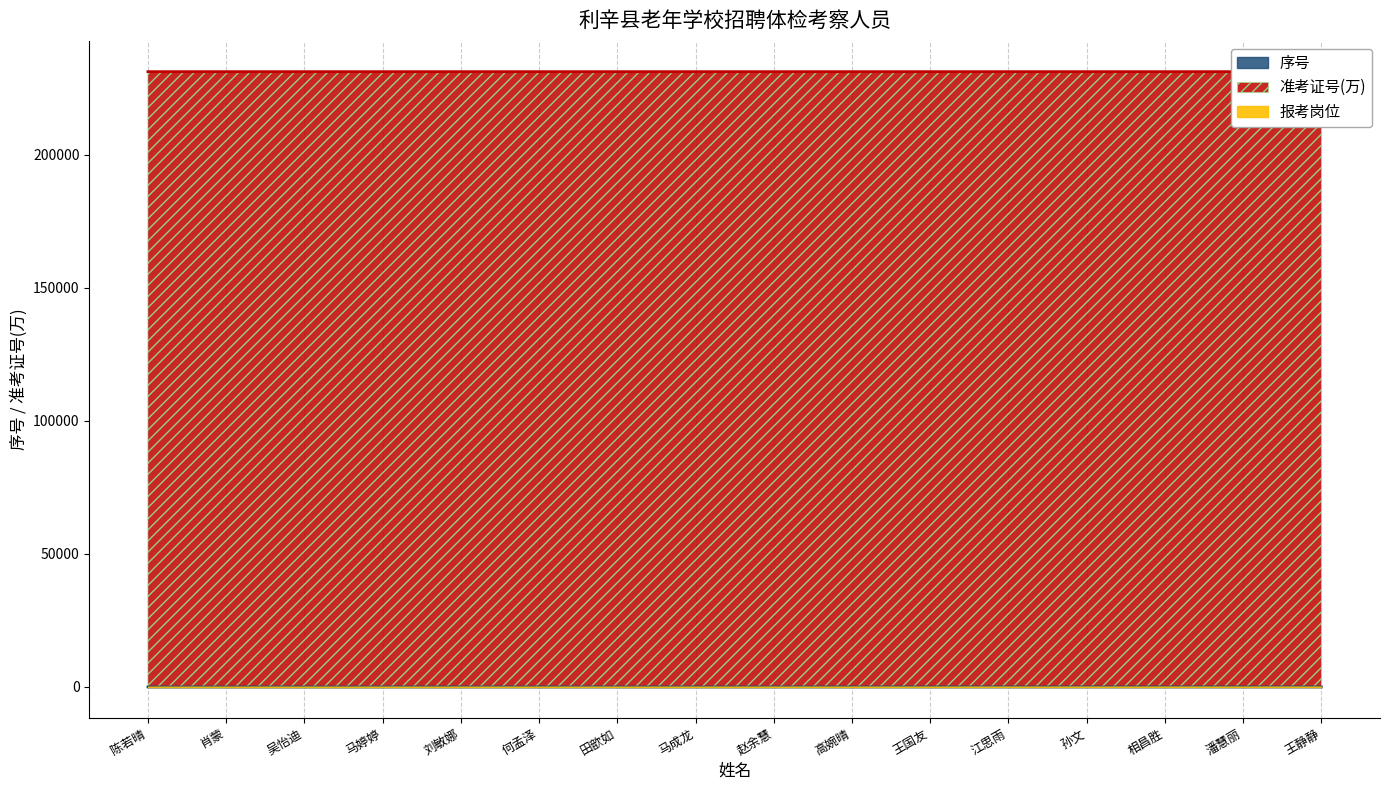

List the labels in order of value, smallest first.

陈若晴, 肖蒙, 吴怡迪, 马婷婷, 刘敏娜, 何孟泽, 田歆如, 马成龙, 赵余慧, 高婉晴, 王国友, 江思雨, 孙文, 相昌胜, 潘慧丽, 王静静